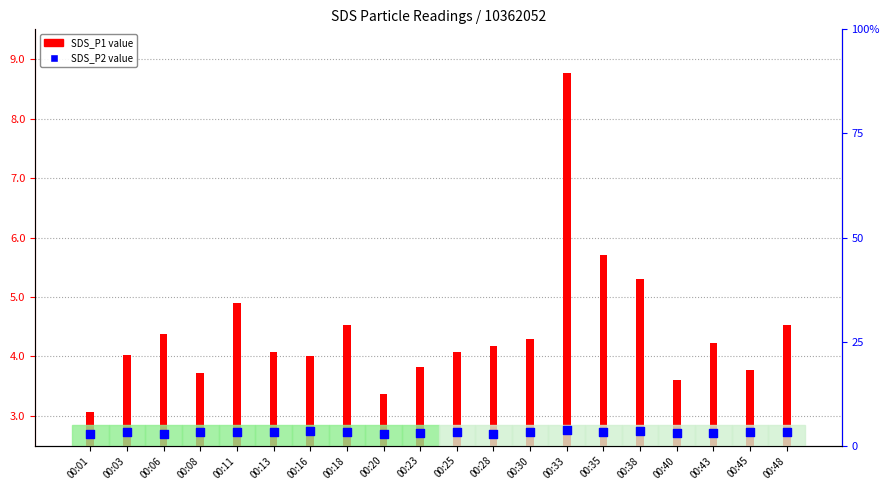

Which series has the largest total across all categories?

SDS_P1